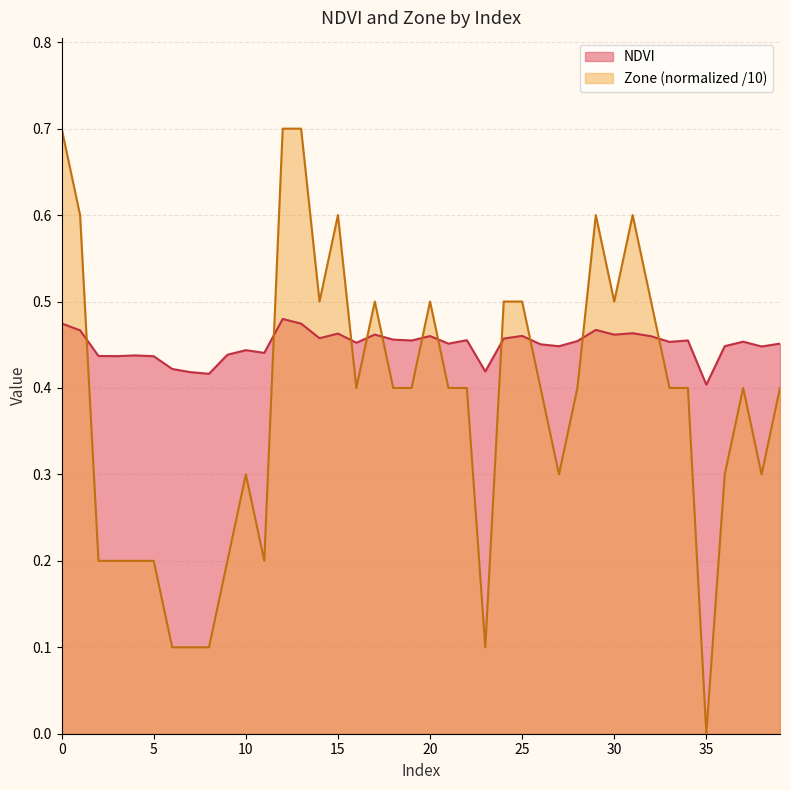

Reading left to right, extract all data points from this chart.

NDVI: 0.5	0.5	0.4	0.4	0.4	0.4	0.4	0.4	0.4	0.4	0.4	0.4	0.5	0.5	0.5	0.5	0.5	0.5	0.5	0.5	0.5	0.5	0.5	0.4	0.5	0.5	0.5	0.4	0.5	0.5	0.5	0.5	0.5	0.5	0.5	0.4	0.4	0.5	0.4	0.5
Zone: 0.7	0.6	0.2	0.2	0.2	0.2	0.1	0.1	0.1	0.2	0.3	0.2	0.7	0.7	0.5	0.6	0.4	0.5	0.4	0.4	0.5	0.4	0.4	0.1	0.5	0.5	0.4	0.3	0.4	0.6	0.5	0.6	0.5	0.4	0.4	0.0	0.3	0.4	0.3	0.4